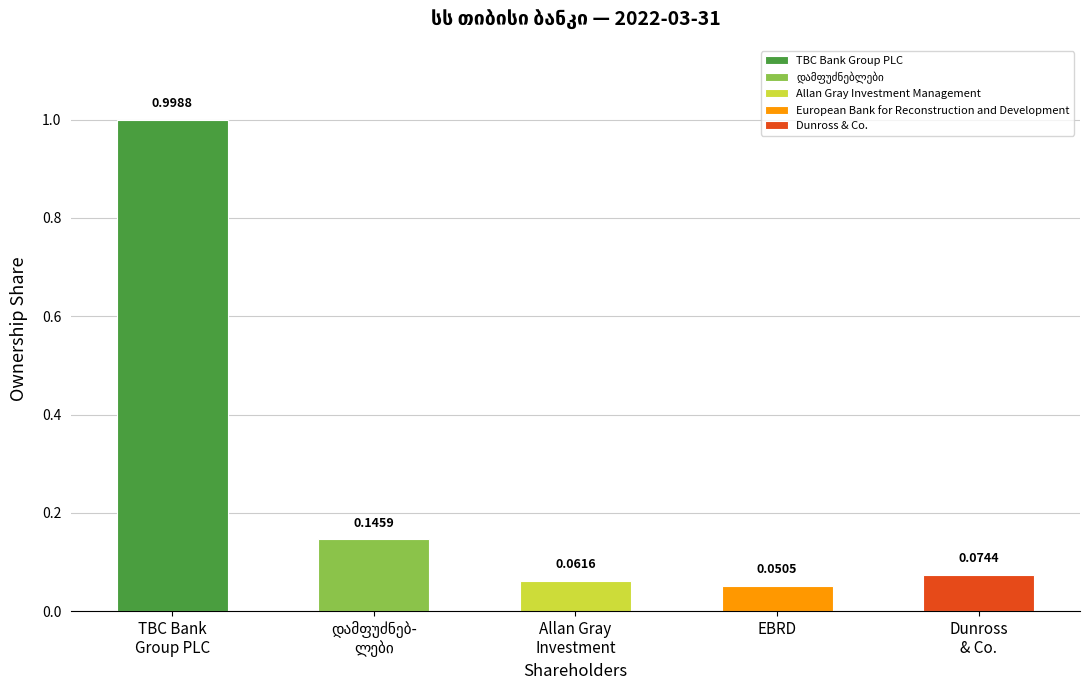

Where is the data nearest to the value 0?

European Bank for Reconstruction and Development